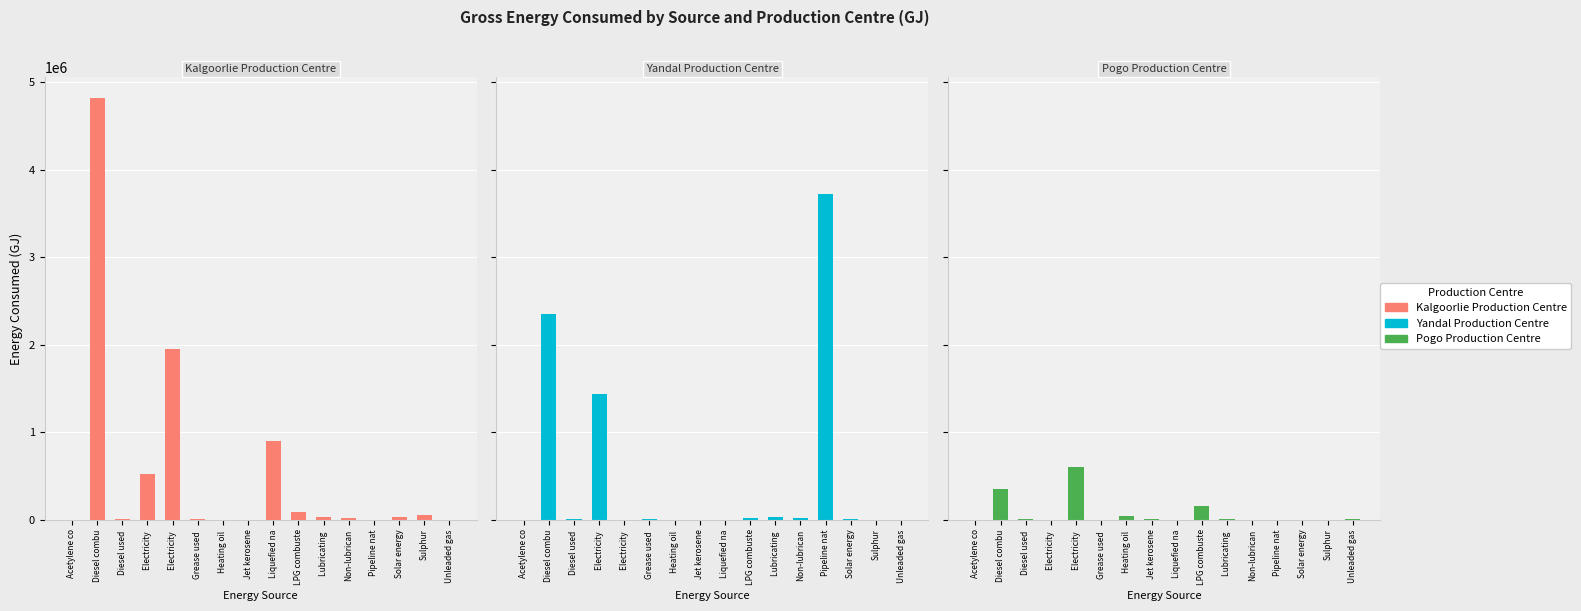

Rank the categories by Yandal Production Centre value from lowest to highest.

Acetylene co, Electricity , Heating oil , Jet kerosene, Liquefied na, Sulphur, Unleaded gas, Solar energy, Grease used , Diesel used , LPG combuste, Non-lubrican, Lubricating , Electricity , Diesel combu, Pipeline nat